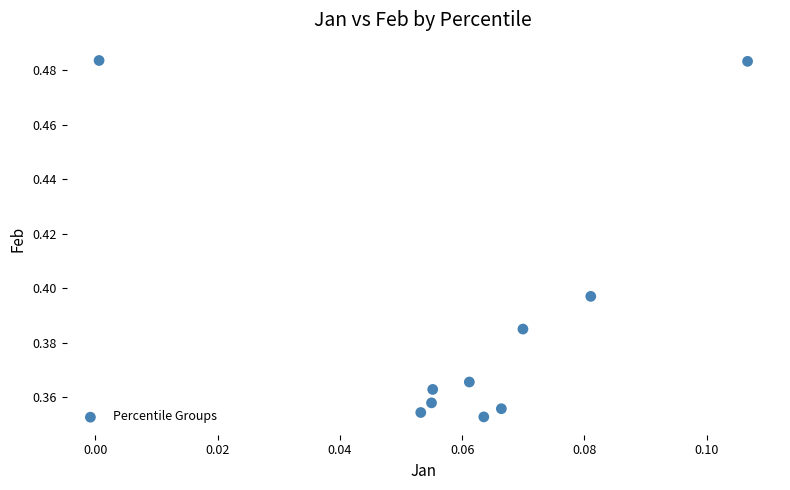

How many data points are displayed?

10